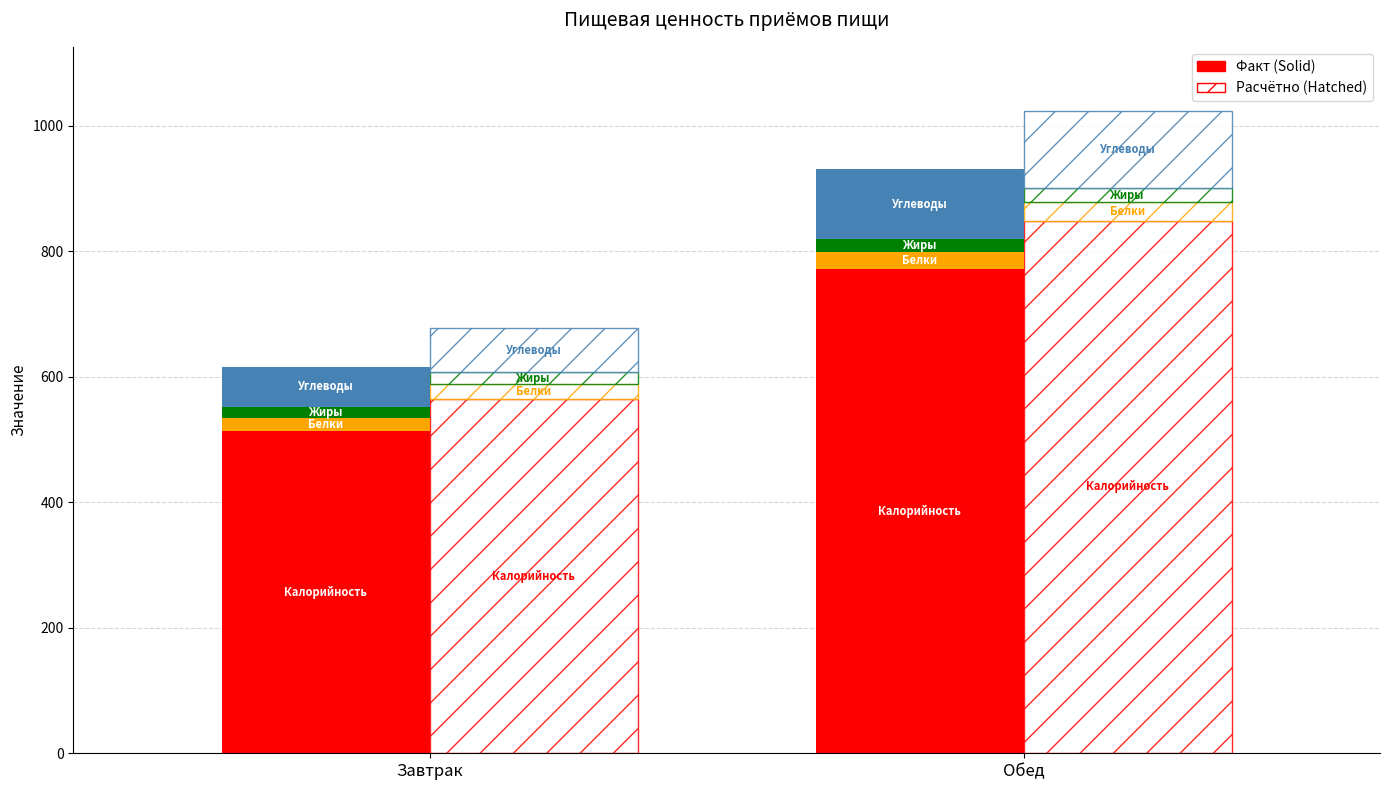

What is the minimum value for Калорийность?

513.7